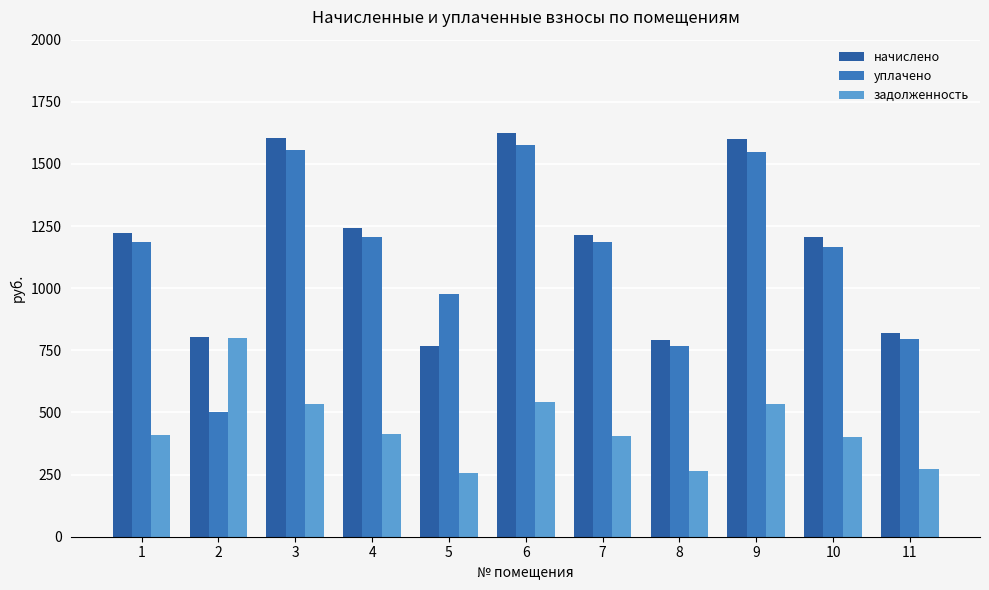

How many categories are shown in the chart?

11